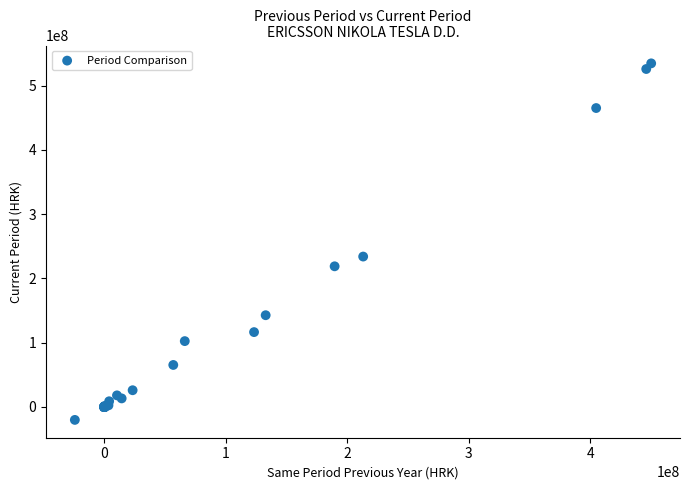

What Y value in the scatter plot is closest to 257330149?

234079366